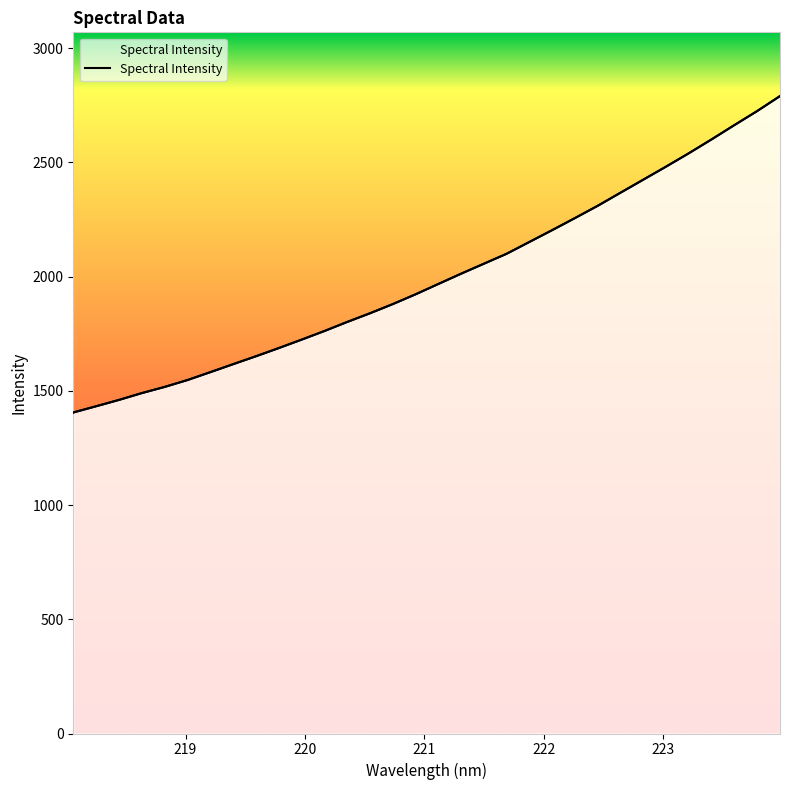

Rank the categories by value from lowest to highest.

218.0596, 218.2508, 218.442, 218.6332, 218.8244, 219.0156, 219.2067, 219.3979, 219.589, 219.7801, 219.9712, 220.1623, 220.3533, 220.5444, 220.7354, 220.9264, 221.1174, 221.3083, 221.4993, 221.6902, 221.8812, 222.0721, 222.263, 222.4538, 222.6447, 222.8355, 223.0264, 223.2172, 223.408, 223.5987, 223.7895, 223.9802